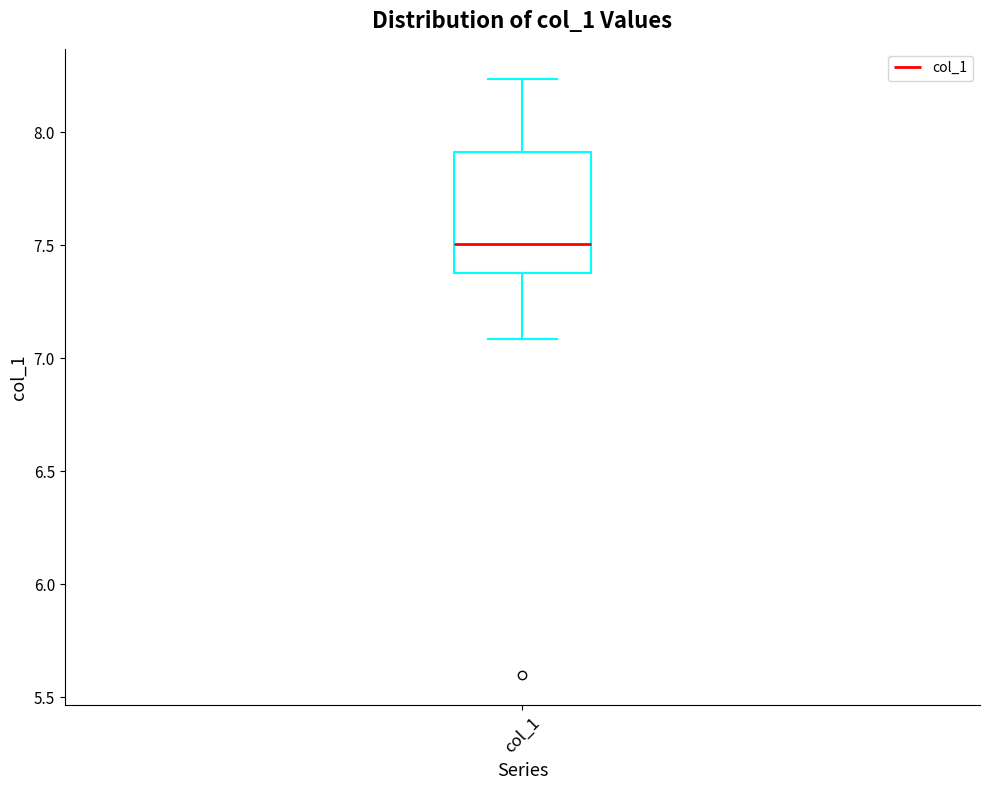

Transcribe this box plot: give where the median line is, the range the box spans, and where the two whiskers end, as read against the y-axis. The values are not printed on the chart, so give them approximately, as read against the axis.

median 7.50, box 7.40 to 7.90, whiskers 7.10 to 8.25